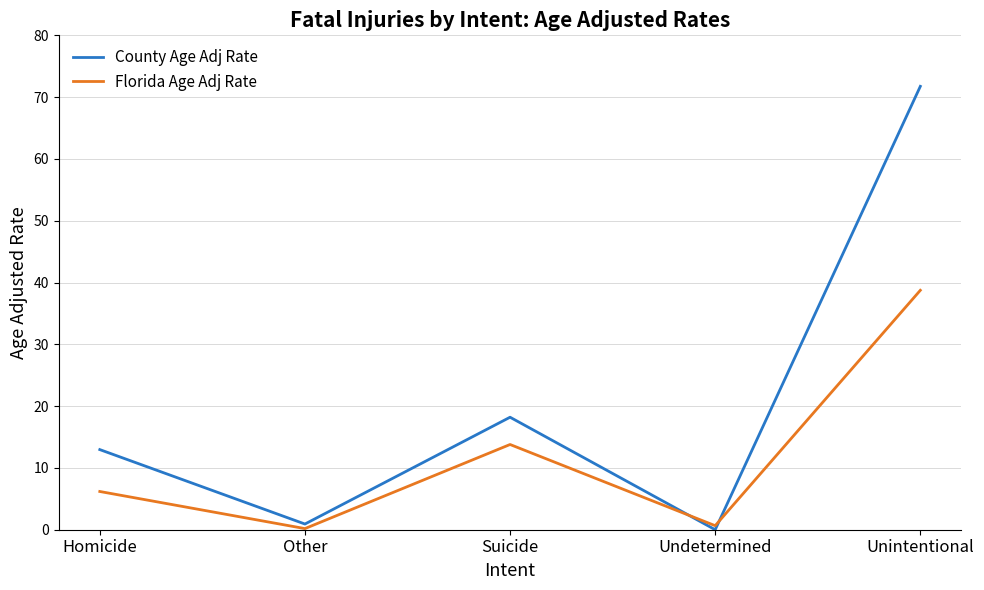

Which series ends up on top after the final intersection of County Age Adj Rate and Florida Age Adj Rate?

County Age Adj Rate